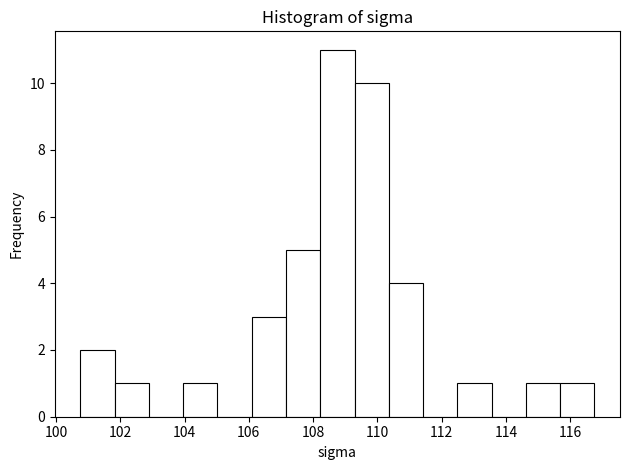

Reading left to right, transcribe this chart: for each bar, give the range it covers on the x-axis and its height. Neither the bar edges nor the heights are printed on the chart, so give them approximately, as read against the axes.

100.8 to 101.8: 2
101.8 to 102.8: 1
102.8 to 104.0: 0
104.0 to 105.0: 1
105.0 to 106.0: 0
106.0 to 107.2: 3
107.2 to 108.2: 5
108.2 to 109.2: 11
109.2 to 110.4: 10
110.4 to 111.4: 4
111.4 to 112.4: 0
112.4 to 113.6: 1
113.6 to 114.6: 0
114.6 to 115.6: 1
115.6 to 116.8: 1